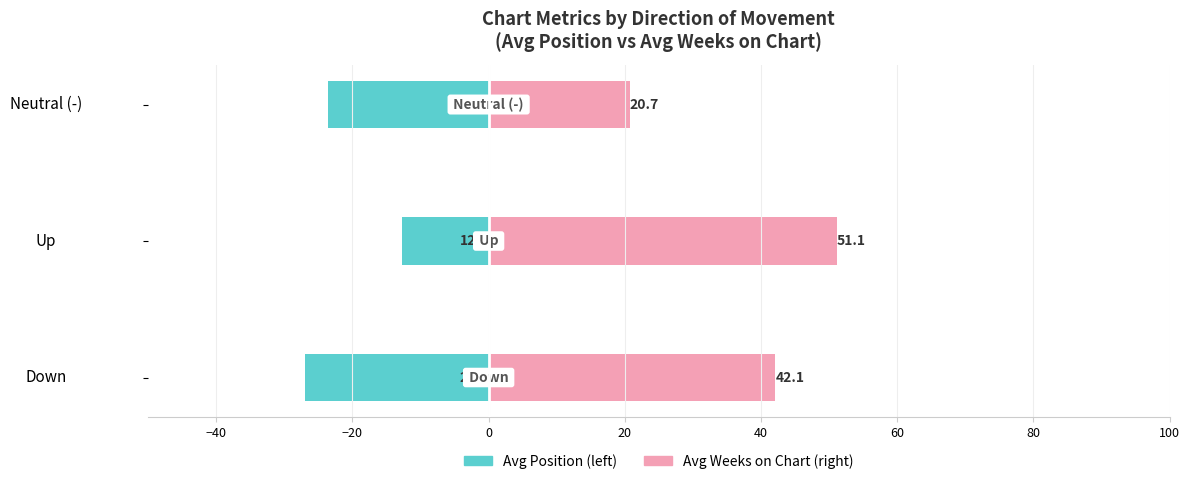

How many bars are there in total?

6